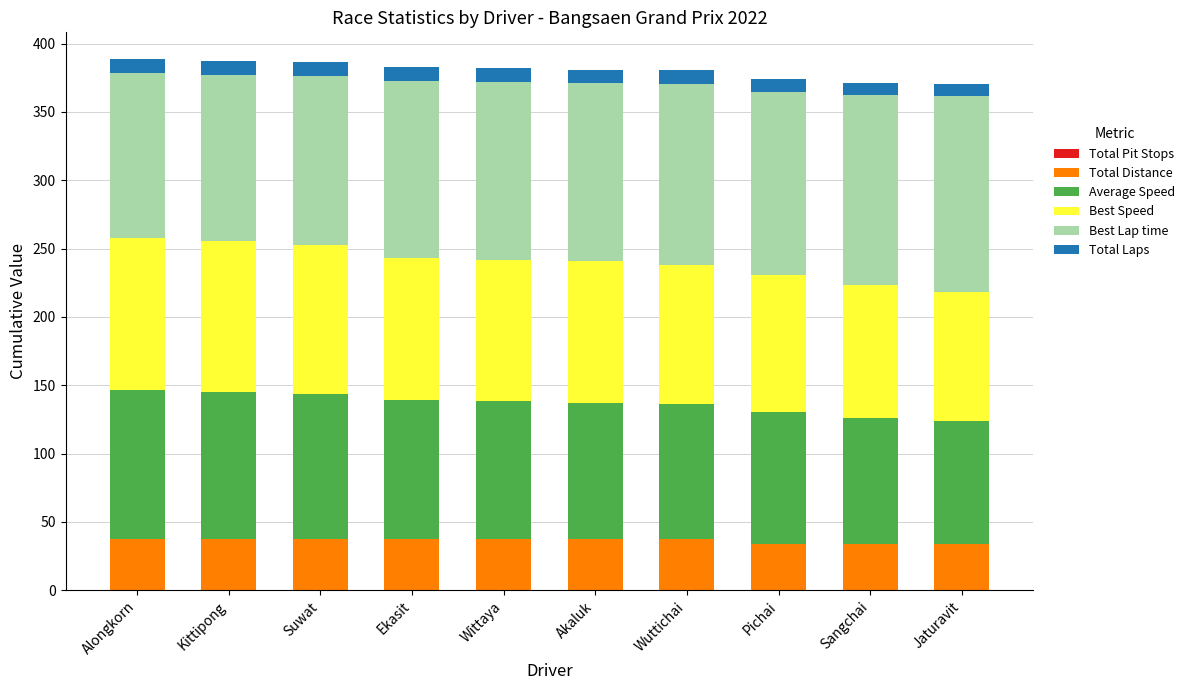

What is the lowest value of the Total Distance series?

33.7